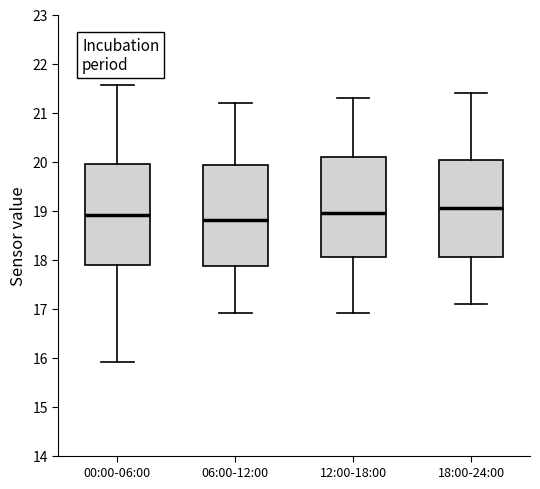

Where does the median line of the box for 18:00-24:00 sit on the y-axis? The values are not printed on the chart, so give them approximately, as read against the axis.

19.1